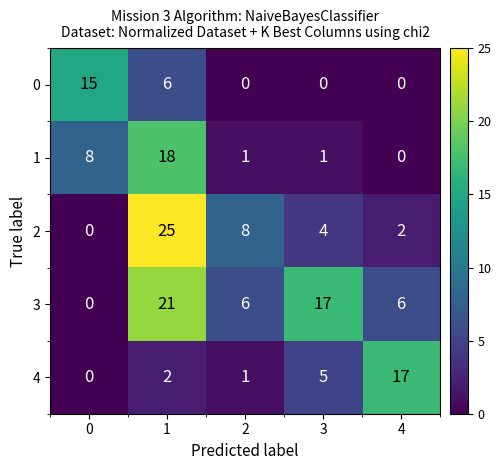

What is the total value across all series at 4?

25